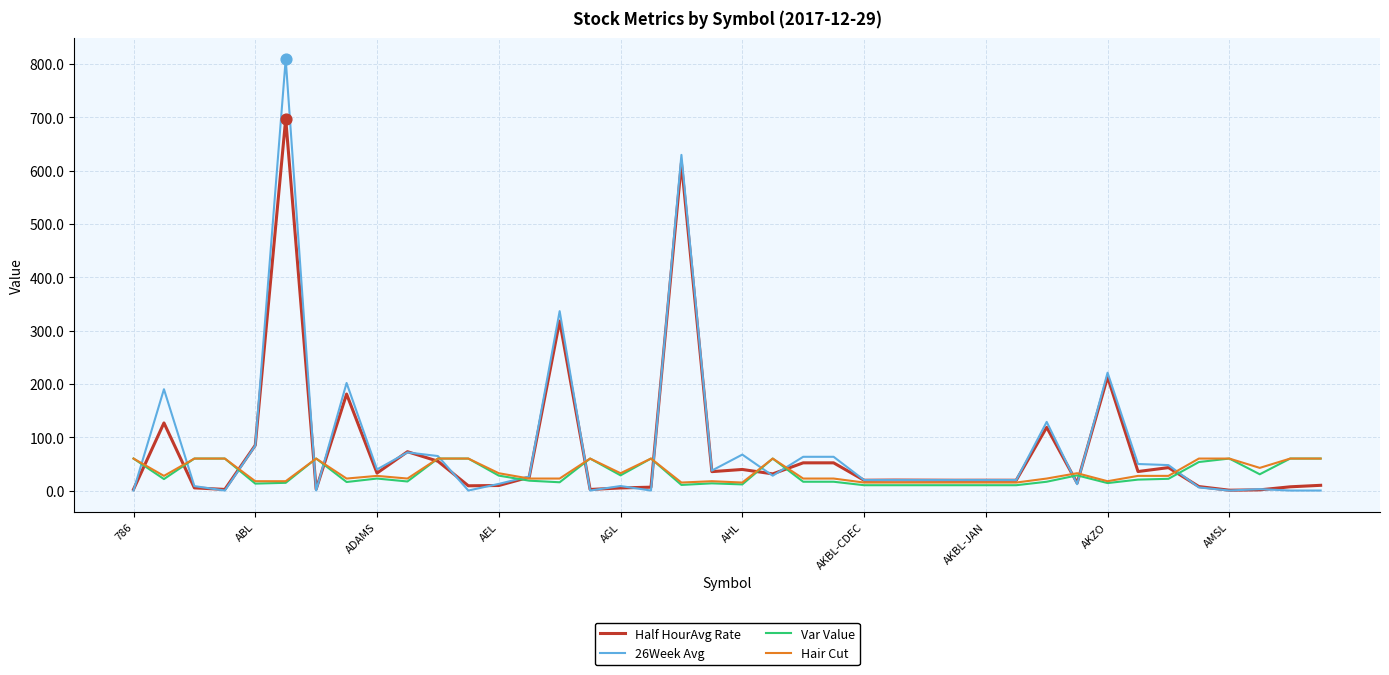

Which series has the widest spread of values?

26Week Avg